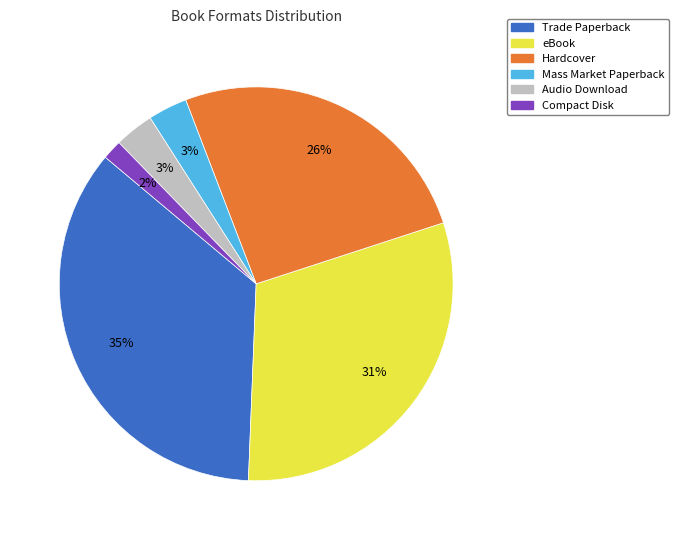

Count the number of slices in the pie.

6